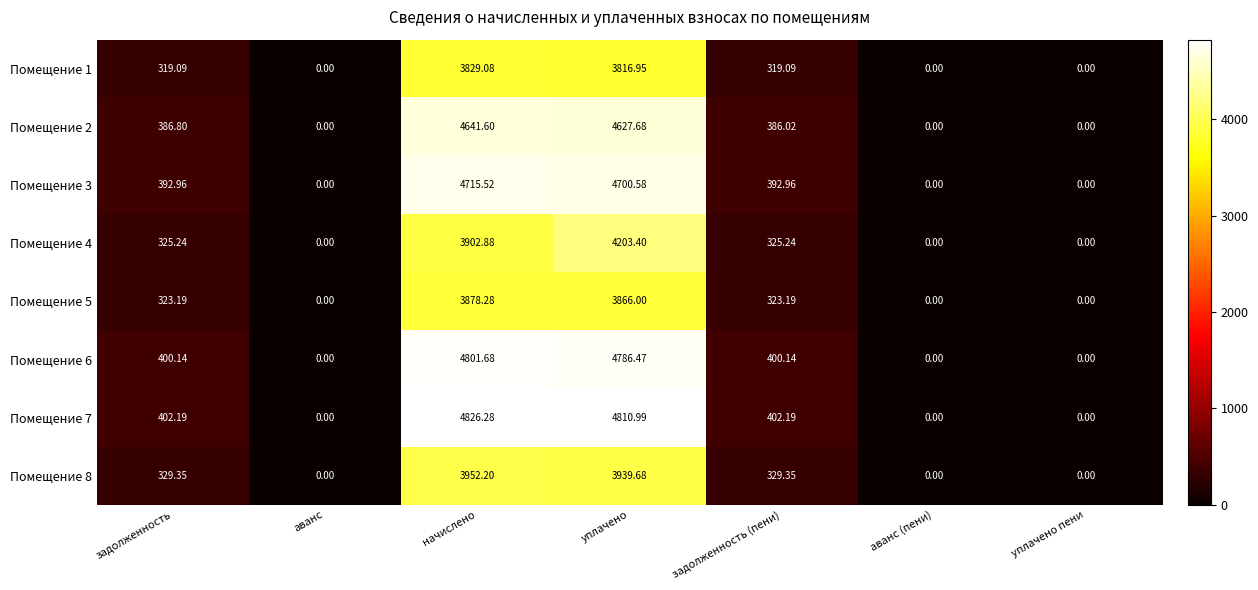

Which series has the largest range (max minus min)?

Помещение 7